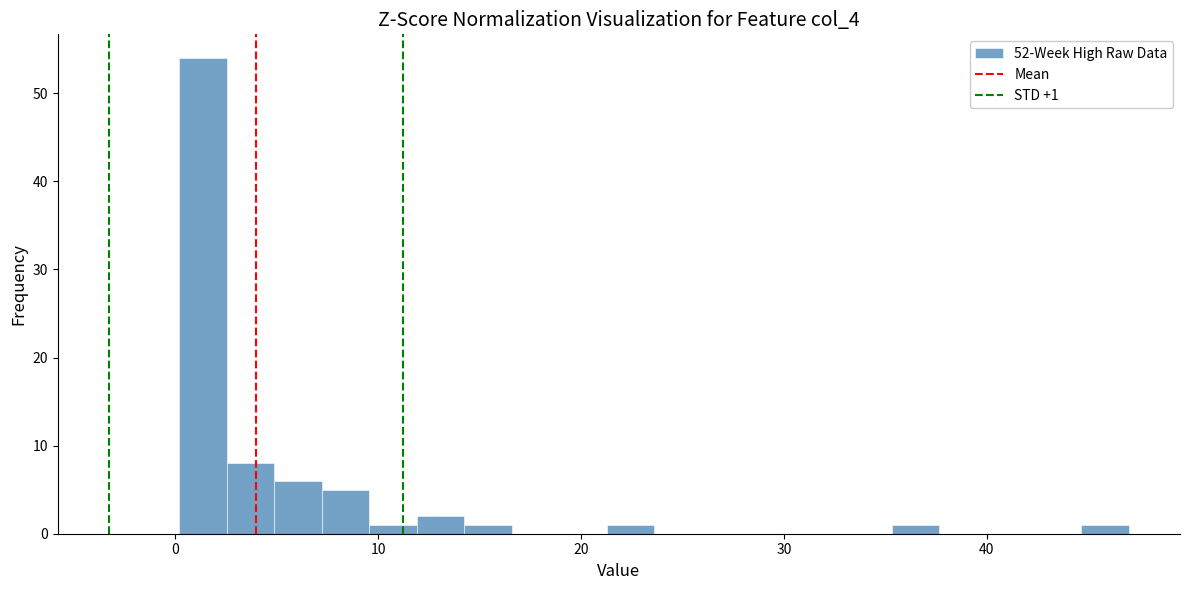

Around what value on the x-axis is the tallest bar? Give the approximate position of its centre, as read against the axis.

1